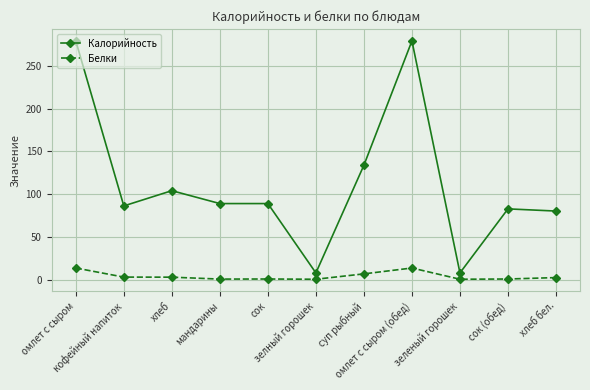

Which series changed the most between мандарины and суп рыбный?

Калорийность